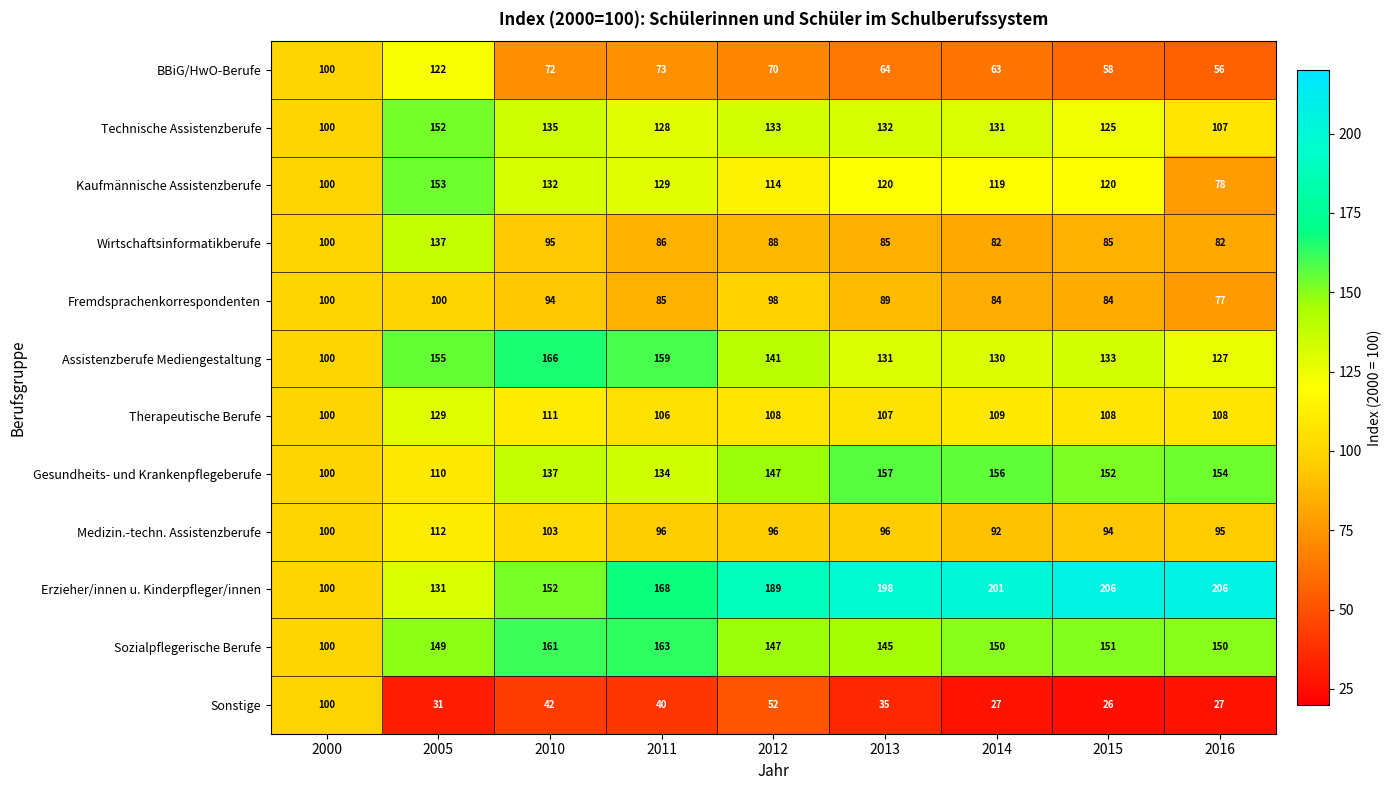

Where is Sozialpflegerische Berufe nearest to the value 131?

2013